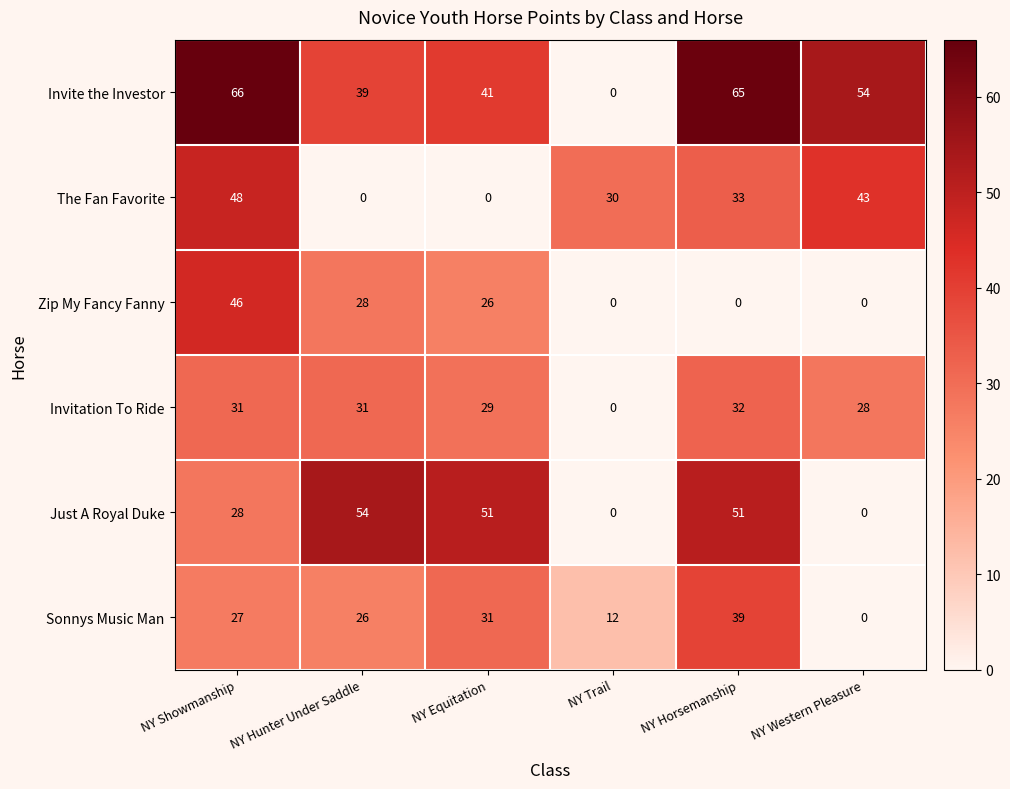

Which category has the highest value in the The Fan Favorite series?

NY Showmanship